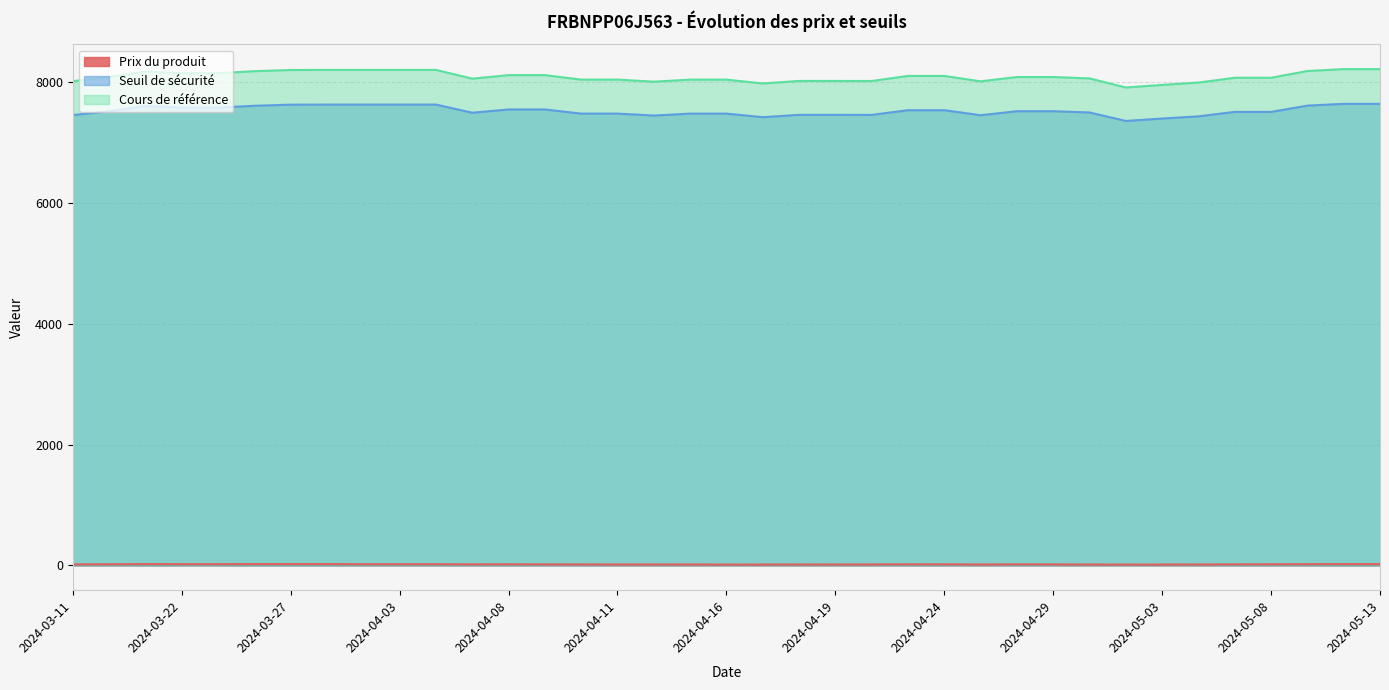

The value of Cours de référence at 2024-03-28 is 8205.8. True or false?

True